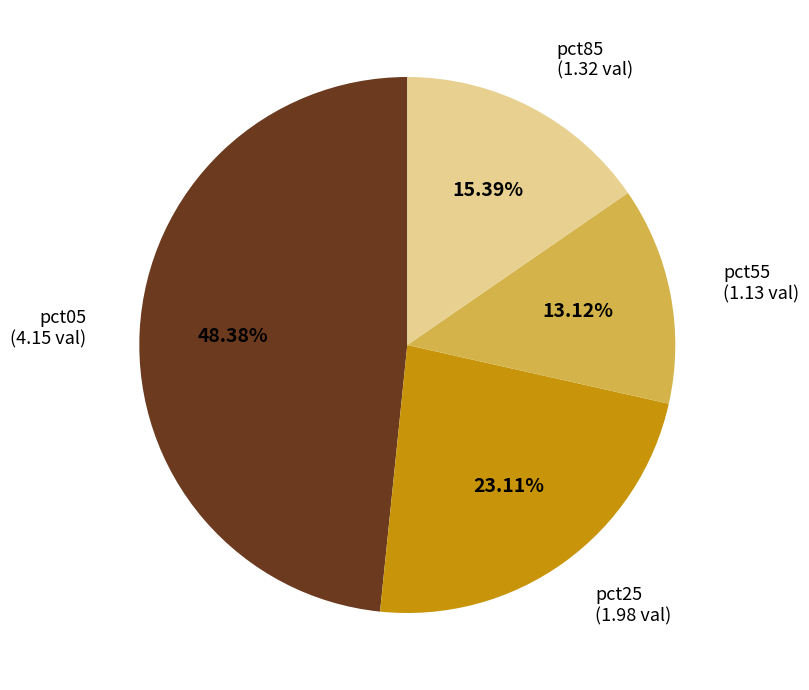

To the nearest percent, what is the difference between the largest and smallest slice percentages?

35%